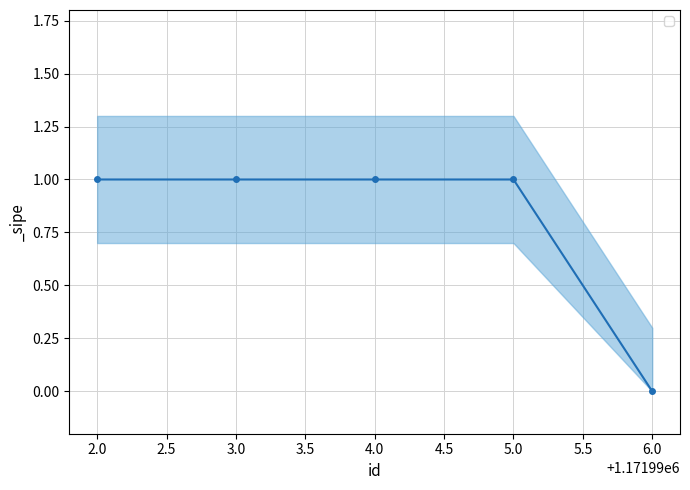

Which label corresponds to the smallest value in the chart?

1171996